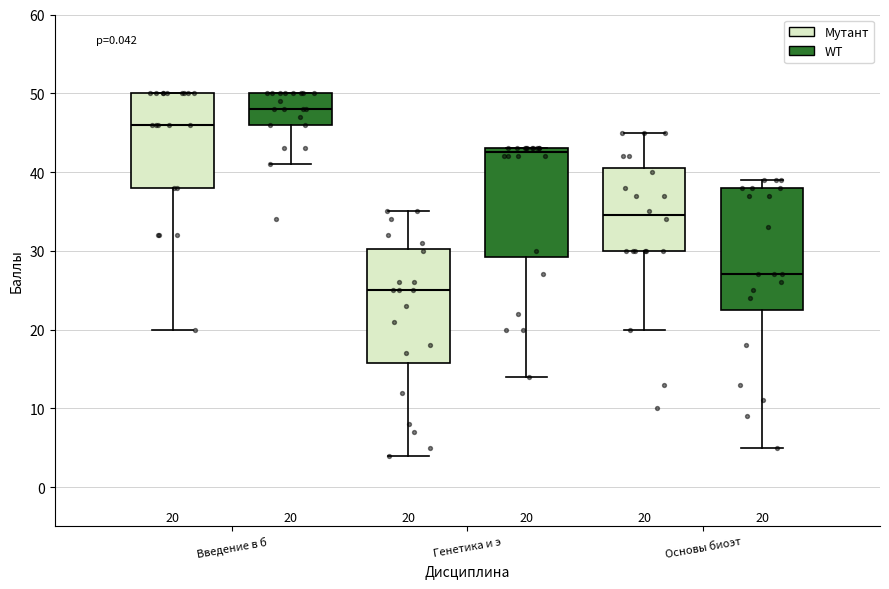

Which box is the tallest, from its lower edge to its upper edge?

Основы биоэт (WT)